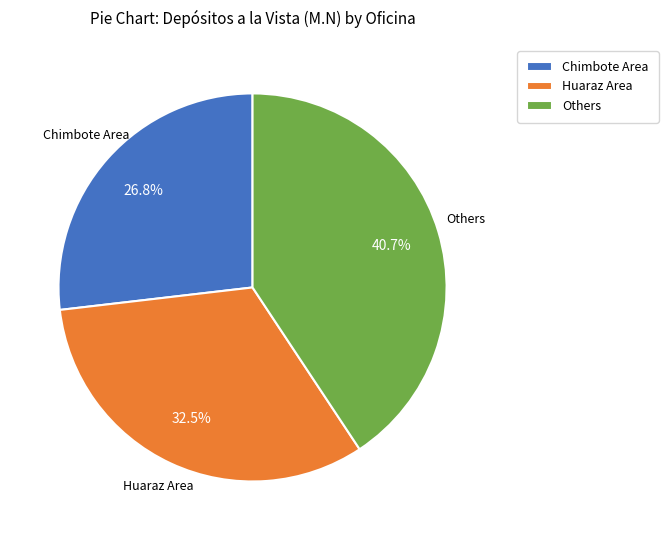

Between Others and Chimbote Area, which is larger?

Others